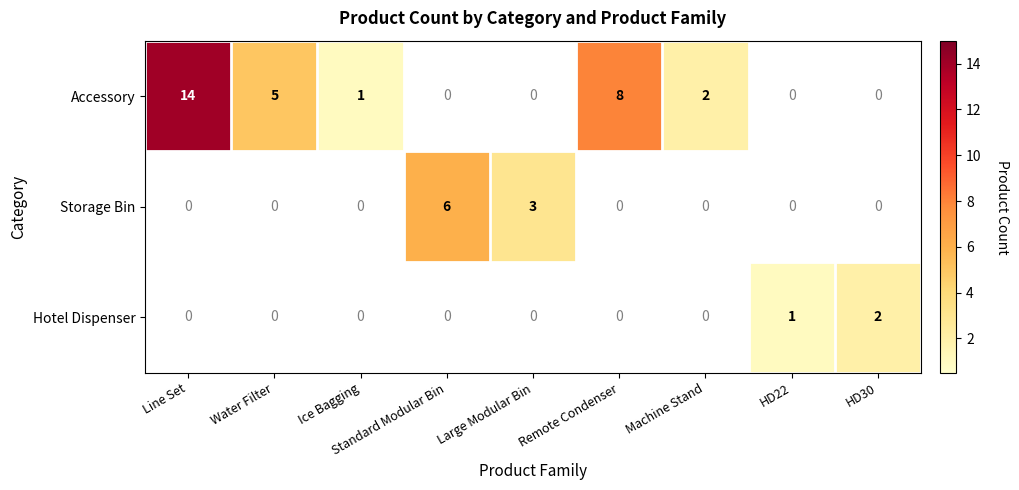

The value of Storage Bin at Standard Modular Bin is 6. True or false?

True